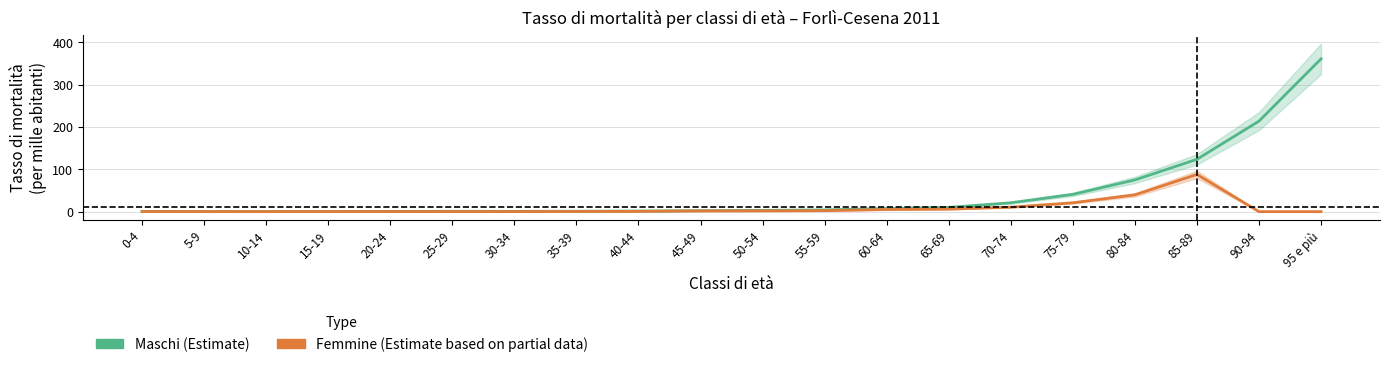

At 25-29, list the series in order from largest to smallest.

Maschi (Estimate), Femmine (Estimate based on partial data)